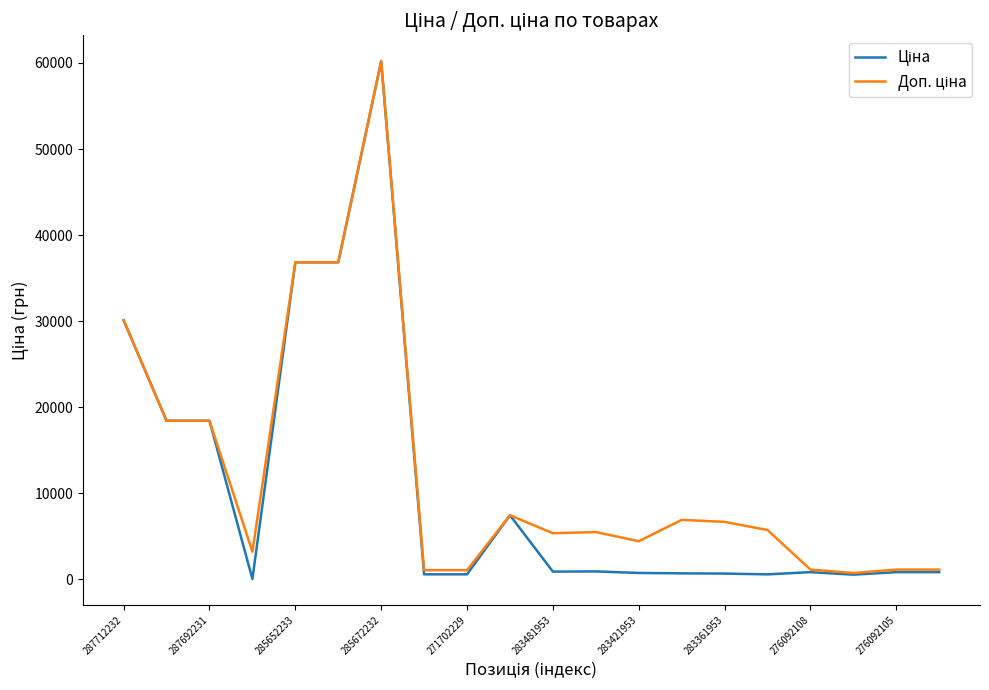

What is the maximum value shown in the chart?

60205.6